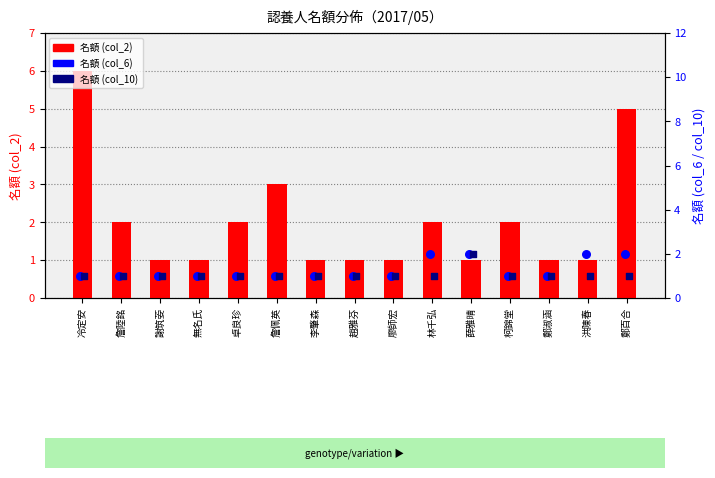

At which category is the sum across all series the highest?

冷定安